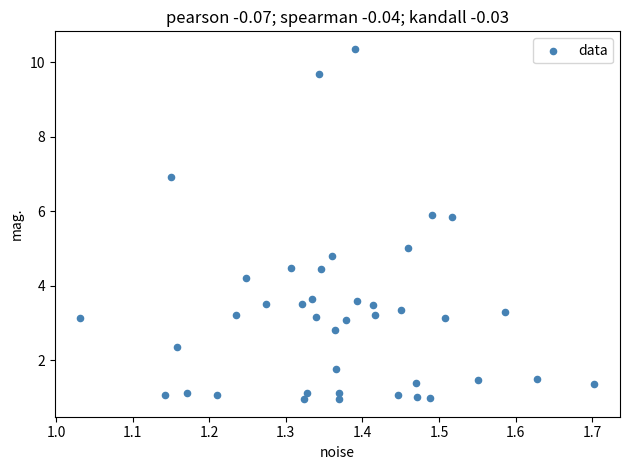

What is the range of X values (max minus min)?

0.7